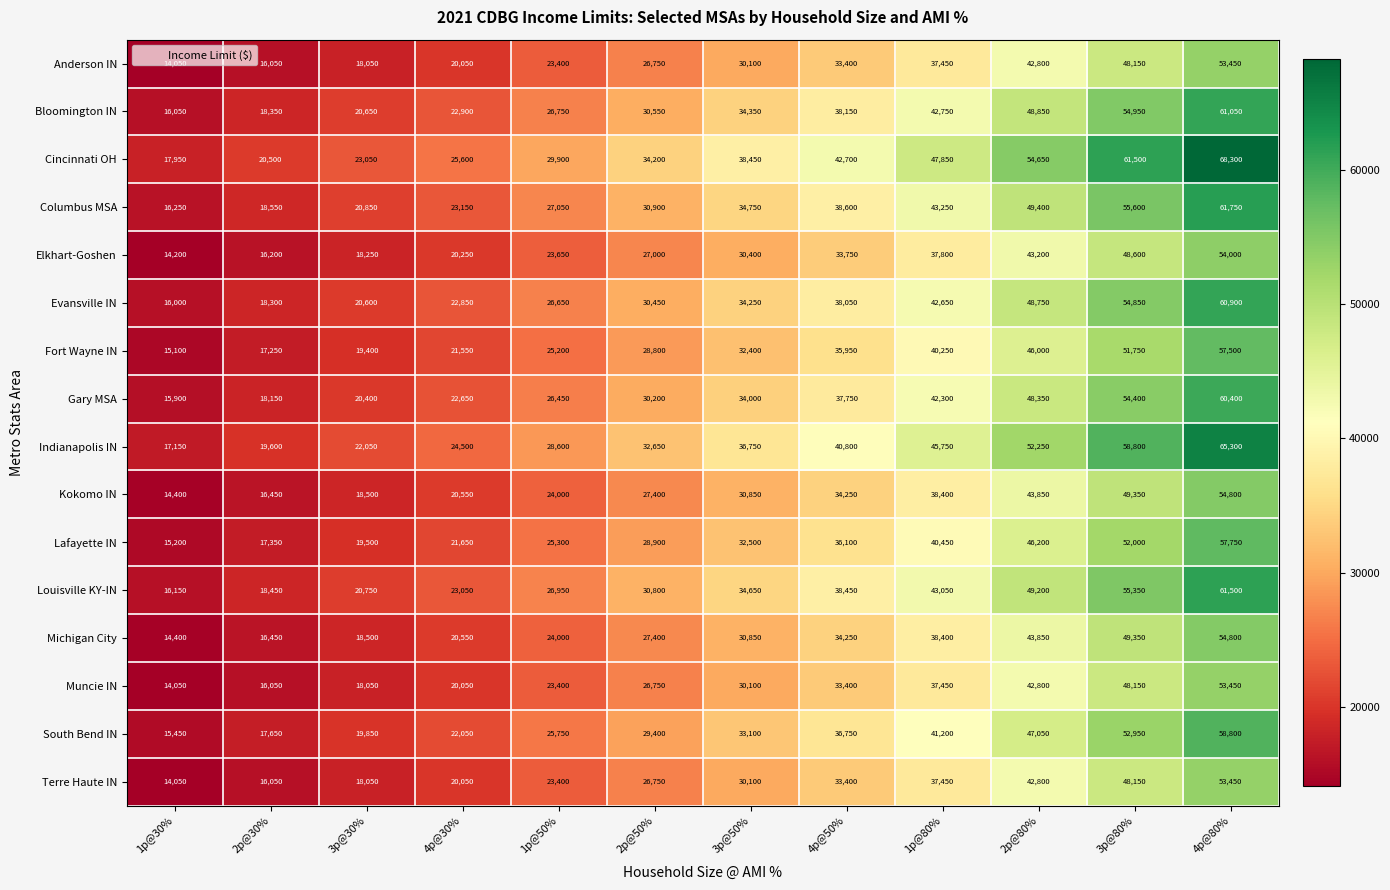

Rank the categories by Bloomington IN value from lowest to highest.

1p@30%, 2p@30%, 3p@30%, 4p@30%, 1p@50%, 2p@50%, 3p@50%, 4p@50%, 1p@80%, 2p@80%, 3p@80%, 4p@80%